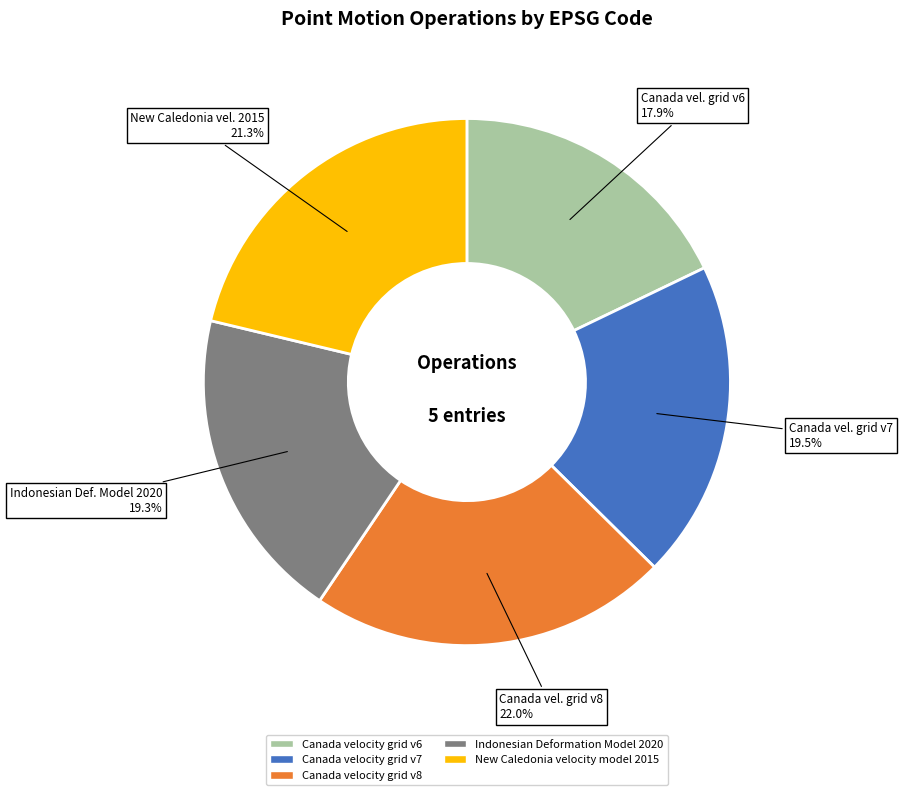

The Indonesian Deformation Model 2020 slice represents 6% of the pie. True or false?

False